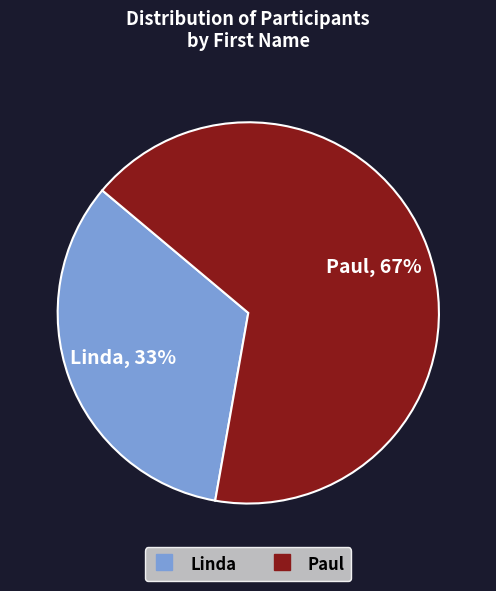

Which has a higher value, Paul or Linda?

Paul